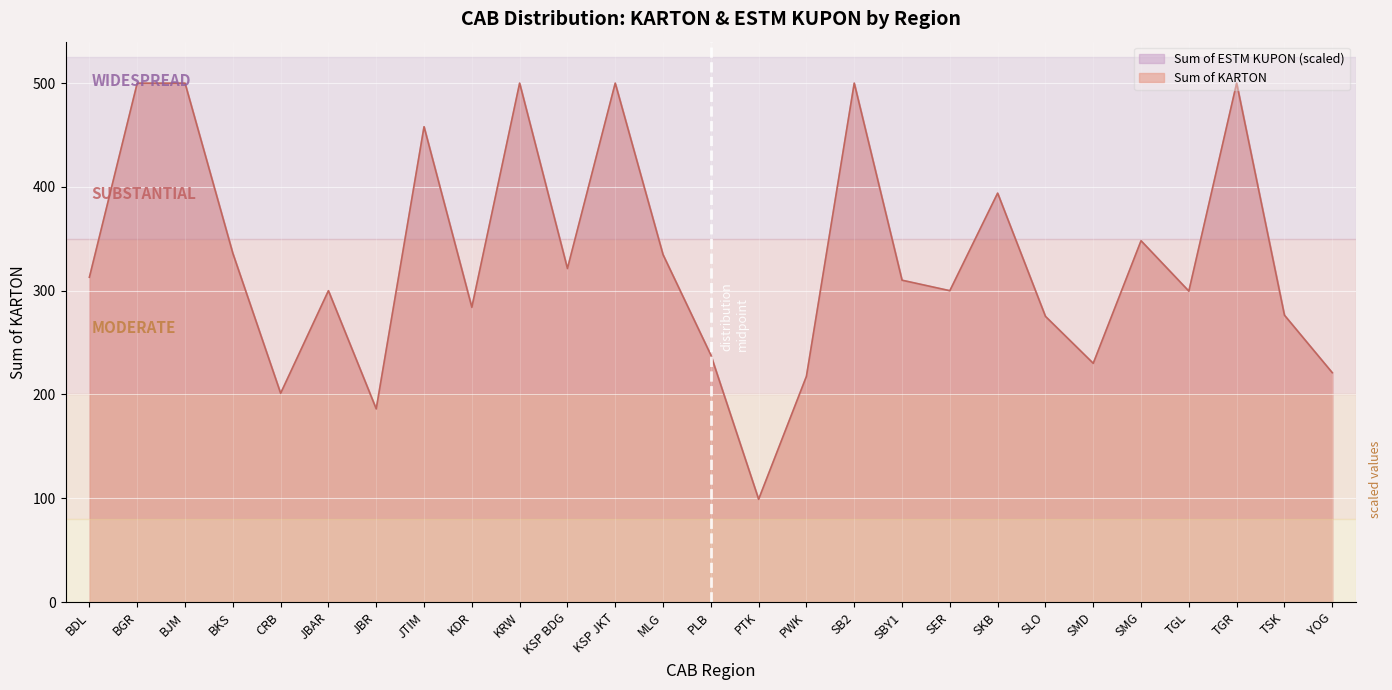

Reading left to right, what are all the values shown in this chart?

Sum of KARTON: BDL=313.0	BGR=500.0	BJM=500.0	BKS=336.0	CRB=201.1	JBAR=300.0	JBR=186.1	JTIM=458.0	KDR=284.0	KRW=500.0	KSP BDG=321.4	KSP JKT=500.0	MLG=334.7	PLB=238.0	PTK=99.0	PWK=217.5	SB2=500.0	SBY1=310.1	SER=300.0	SKB=394.0	SLO=275.3	SMD=230.0	SMG=348.1	TGL=299.6	TGR=500.0	TSK=276.4	YOG=221.0
Sum of ESTM KUPON: BDL=313.0	BGR=500.0	BJM=500.0	BKS=336.0	CRB=201.1	JBAR=300.0	JBR=186.1	JTIM=458.0	KDR=284.0	KRW=500.0	KSP BDG=321.4	KSP JKT=500.0	MLG=334.7	PLB=238.0	PTK=99.0	PWK=217.5	SB2=500.0	SBY1=310.1	SER=300.0	SKB=394.0	SLO=275.3	SMD=230.0	SMG=348.1	TGL=299.6	TGR=500.0	TSK=276.4	YOG=221.0